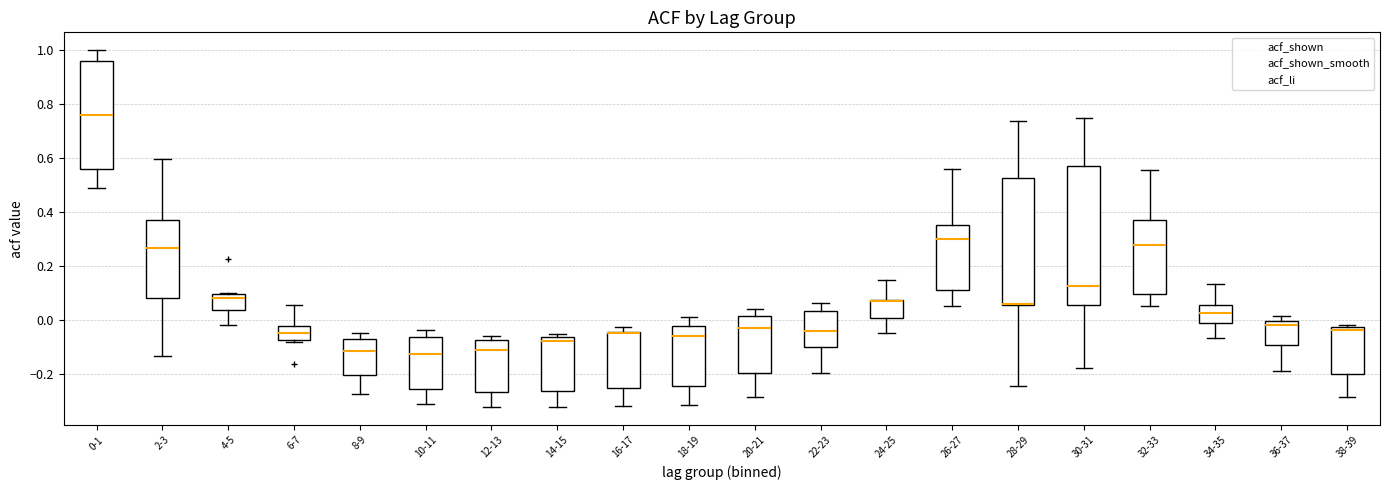

Reading left to right, transcribe this box plot: for each box, give where its median line is, the range the box spans, and where its two whiskers end, as read against the y-axis. The values are not printed on the chart, so give them approximately, as read against the axis.

0-1: median 0.76, box 0.56 to 0.96, whiskers 0.50 to 1.00
2-3: median 0.26, box 0.08 to 0.38, whiskers -0.14 to 0.60
4-5: median 0.08, box 0.04 to 0.10, whiskers -0.02 to 0.10
6-7: median -0.04, box -0.08 to -0.02, whiskers -0.08 to 0.06
8-9: median -0.12, box -0.20 to -0.06, whiskers -0.28 to -0.04
10-11: median -0.12, box -0.26 to -0.06, whiskers -0.30 to -0.04
12-13: median -0.10, box -0.26 to -0.08, whiskers -0.32 to -0.06
14-15: median -0.08, box -0.26 to -0.06, whiskers -0.32 to -0.06 (just above the box's upper edge)
16-17: median -0.04 (drawn on the box's upper edge), box -0.26 to -0.04, whiskers -0.32 to -0.02
18-19: median -0.06, box -0.24 to -0.02, whiskers -0.32 to 0.02
20-21: median -0.02, box -0.20 to 0.02, whiskers -0.28 to 0.04
22-23: median -0.04, box -0.10 to 0.04, whiskers -0.20 to 0.06
24-25: median 0.08 (drawn on the box's upper edge), box 0.00 to 0.08, whiskers -0.04 to 0.14
26-27: median 0.30, box 0.12 to 0.36, whiskers 0.06 to 0.56
28-29: median 0.06 (drawn on the box's lower edge), box 0.06 to 0.52, whiskers -0.24 to 0.74
30-31: median 0.12, box 0.06 to 0.56, whiskers -0.18 to 0.74
32-33: median 0.28, box 0.10 to 0.38, whiskers 0.06 to 0.56
34-35: median 0.02, box 0.00 to 0.06, whiskers -0.06 to 0.14
36-37: median -0.02, box -0.10 to 0.00, whiskers -0.18 to 0.02
38-39: median -0.04, box -0.20 to -0.02, whiskers -0.28 to -0.02